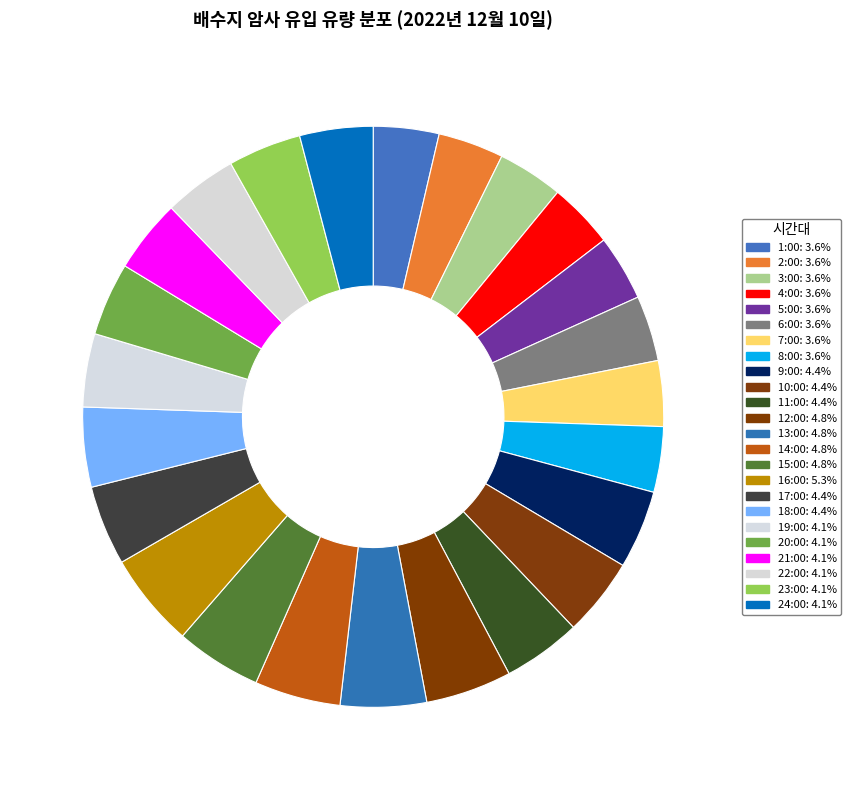

Rank the categories by value from lowest to highest.

6:00, 2:00, 3:00, 4:00, 5:00, 7:00, 8:00, 1:00, 20:00, 21:00, 23:00, 24:00, 19:00, 22:00, 10:00, 11:00, 9:00, 18:00, 17:00, 13:00, 14:00, 12:00, 15:00, 16:00